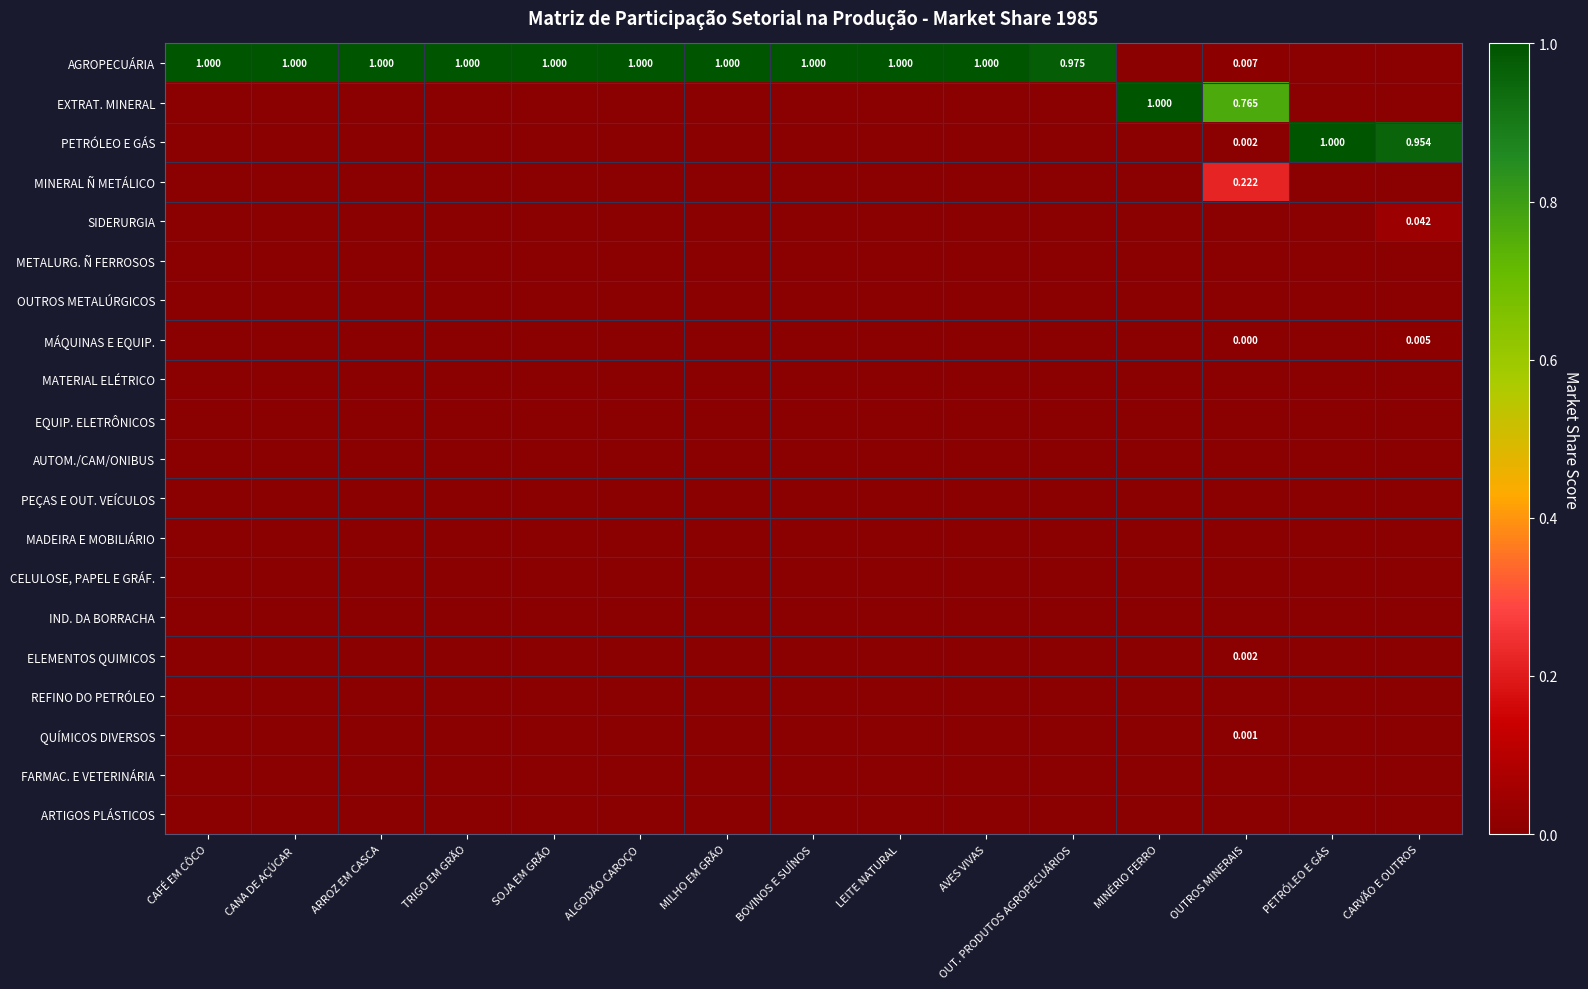

At how many categories does at least one series exceed 0?

15